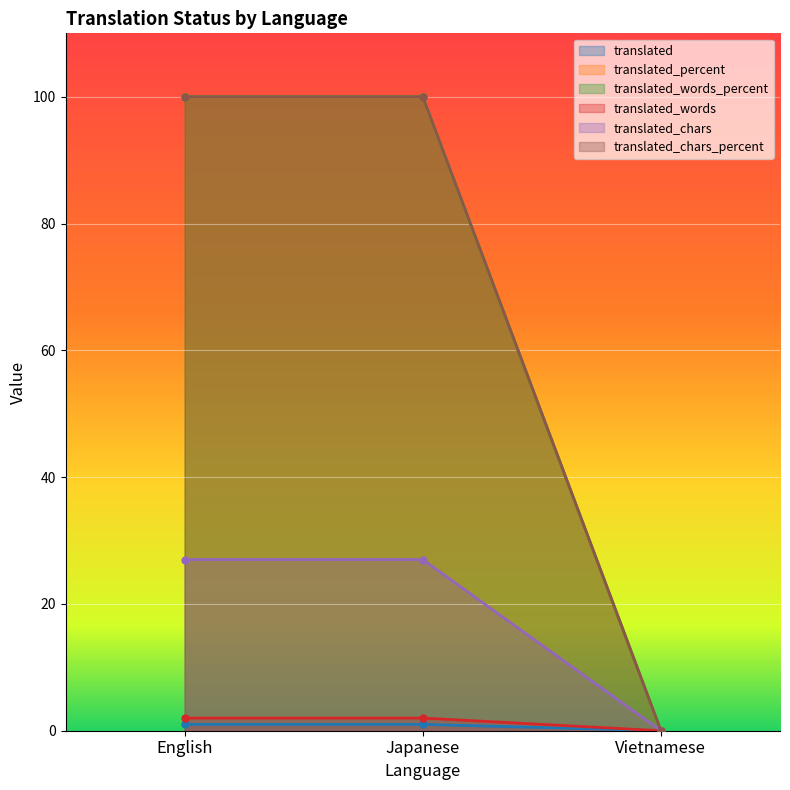

Is the value of translated_chars_percent at Japanese greater than the value of translated at English?

Yes